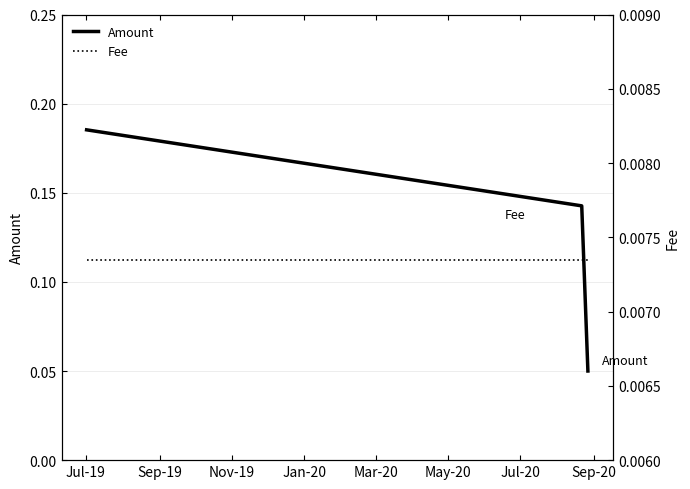

Count the Amount values in the range 0 to 1.

3